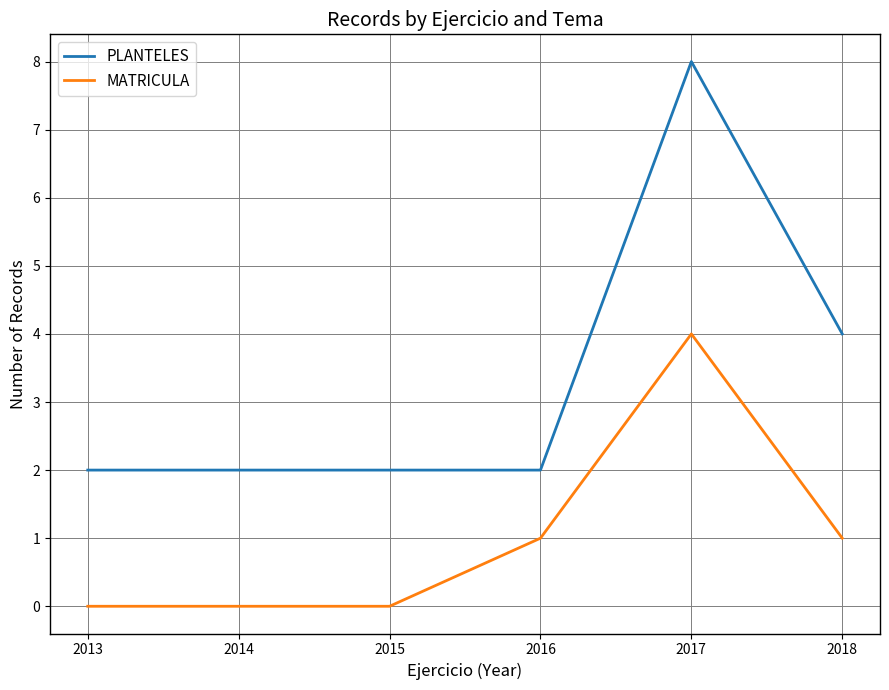

True or false: MATRICULA and PLANTELES intersect in this chart.

False